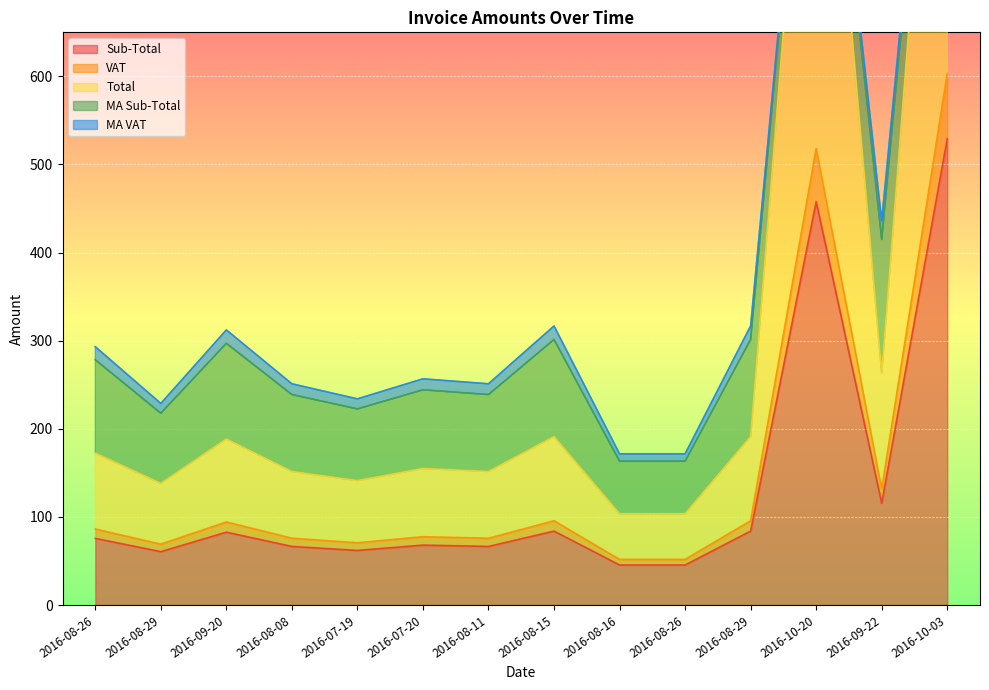

At which category does Total reach its first local valley?

2016-08-29